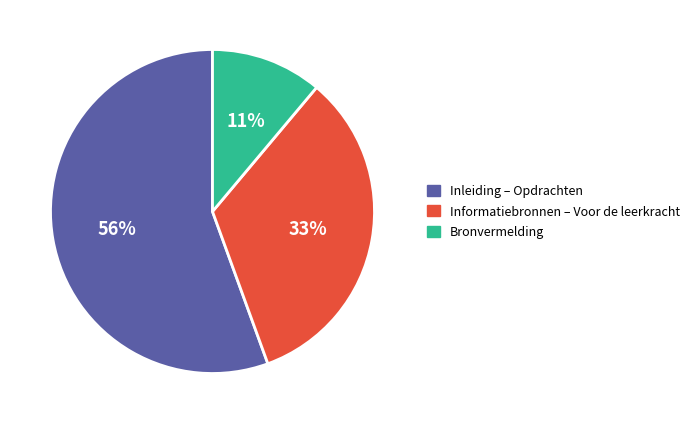

Does any single category account for the majority?

Yes